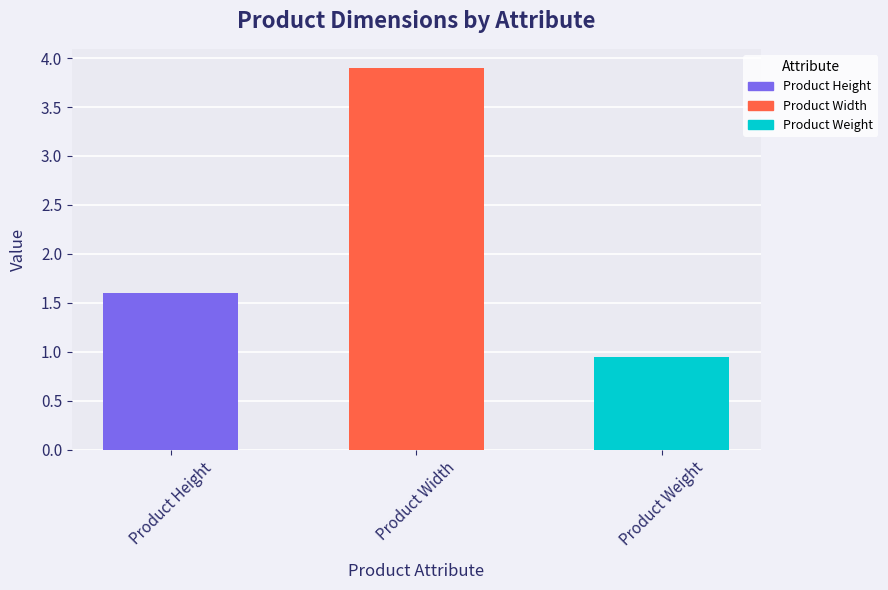

What is the sum of all values?

6.4